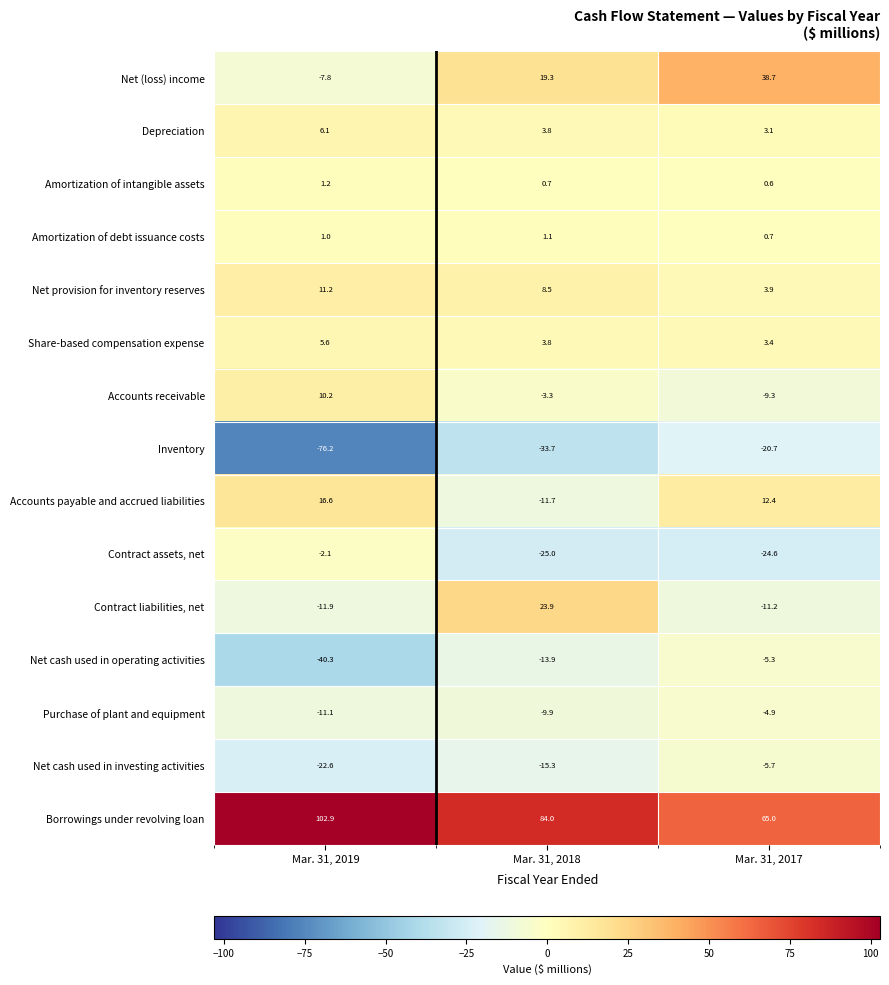

What is the difference between the maximum and minimum values in the Share-based compensation expense series?

2.2